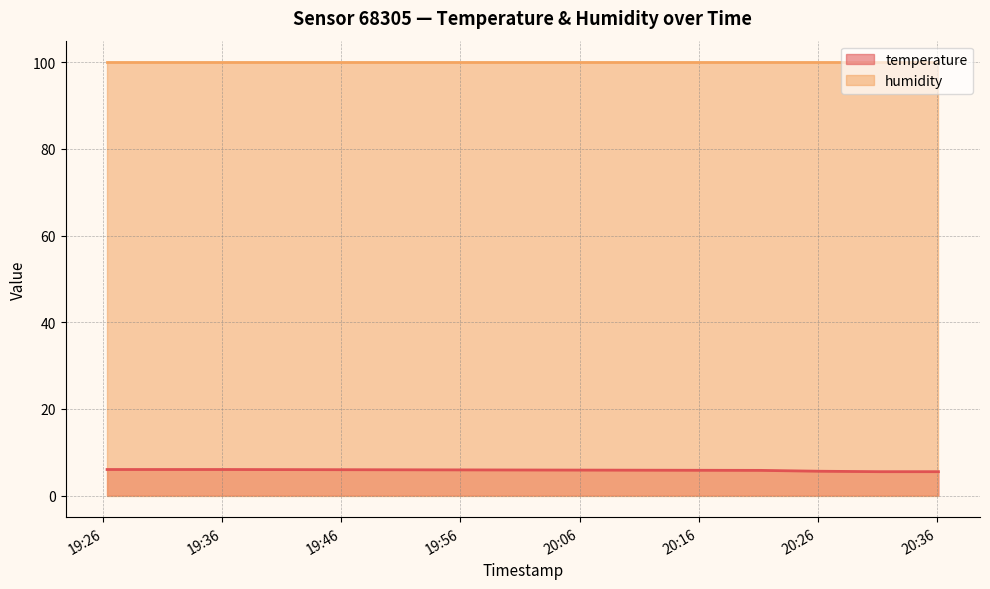

What is the label of the 2nd point from the right?

2023-02-12T20:31:10